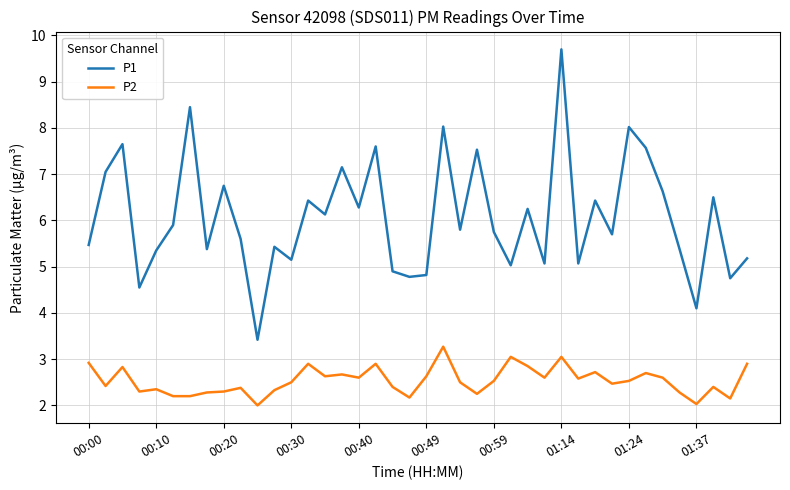

True or false: P2 and P1 intersect in this chart.

False